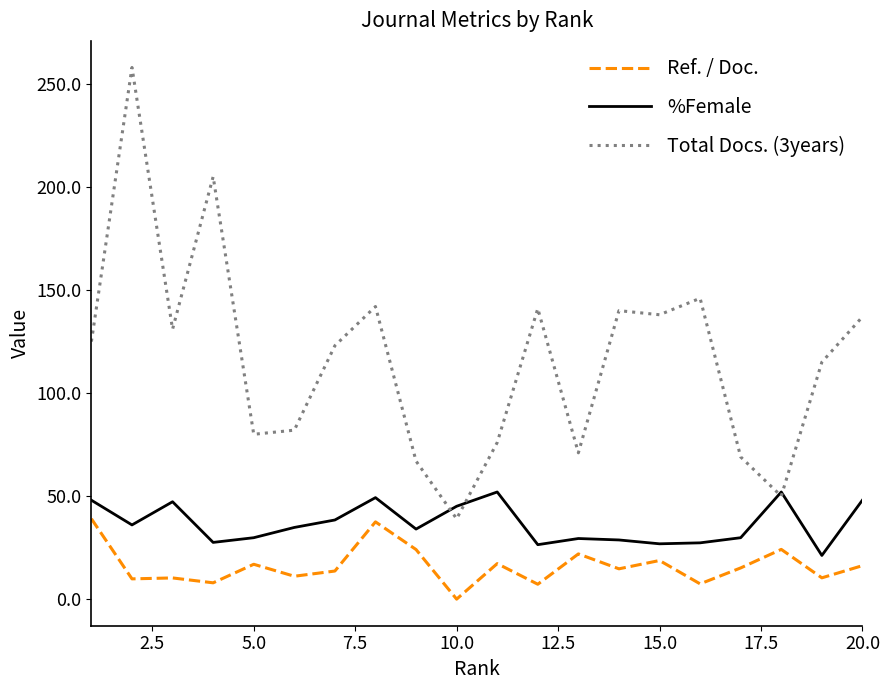

List the series in order of their peak value, lowest first.

Ref. / Doc., %Female, Total Docs. (3years)